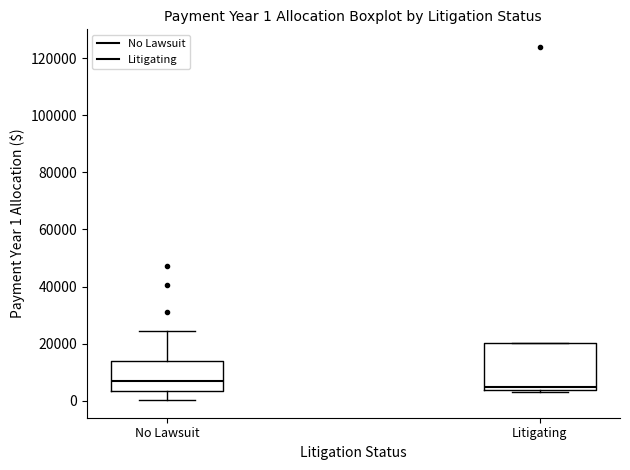

Which box's median line is the highest?

No Lawsuit